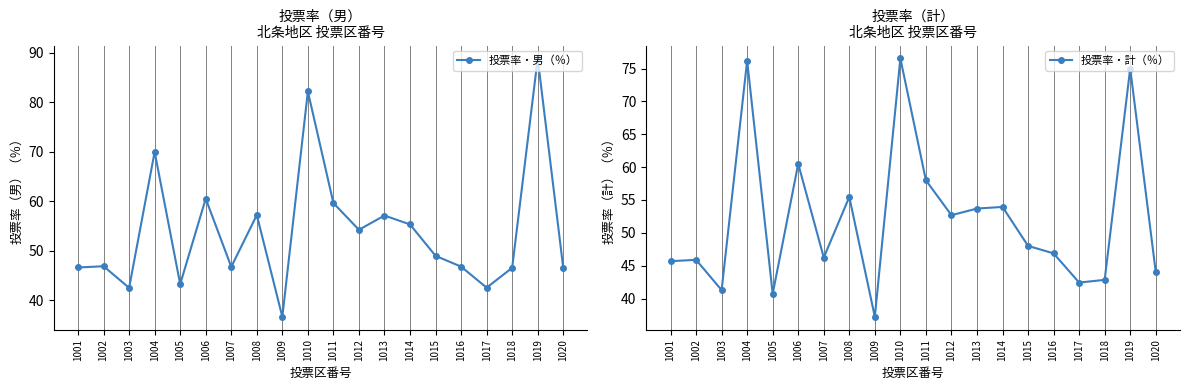

How many distinct data groups are displayed?

2